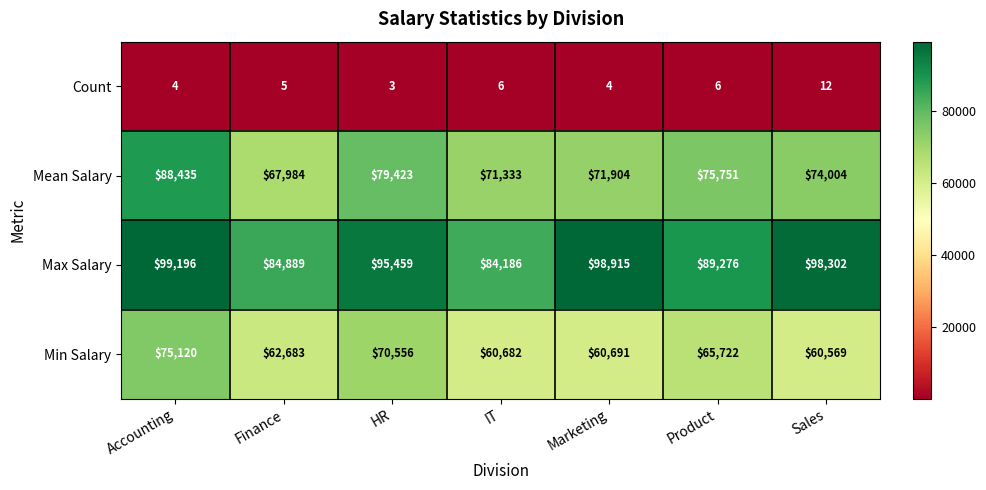

What is the greatest value displayed?

99196